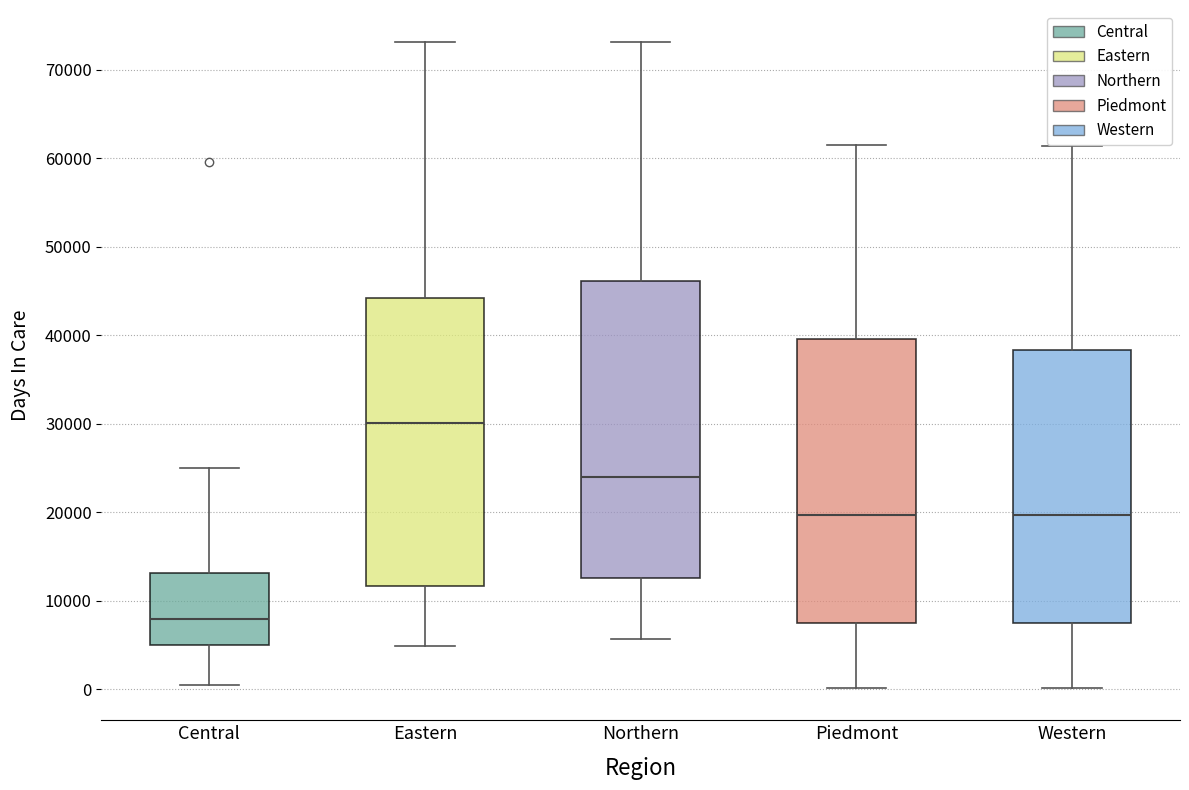

Reading left to right, transcribe this box plot: for each box, give where its median line is, the range the box spans, and where its two whiskers end, as read against the y-axis. The values are not printed on the chart, so give them approximately, as read against the axis.

Central: median 8000, box 5000 to 13000, whiskers 0 to 25000
Eastern: median 30000, box 12000 to 44000, whiskers 5000 to 73000
Northern: median 24000, box 13000 to 46000, whiskers 6000 to 73000
Piedmont: median 20000, box 8000 to 40000, whiskers 0 to 62000
Western: median 20000, box 8000 to 38000, whiskers 0 to 61000